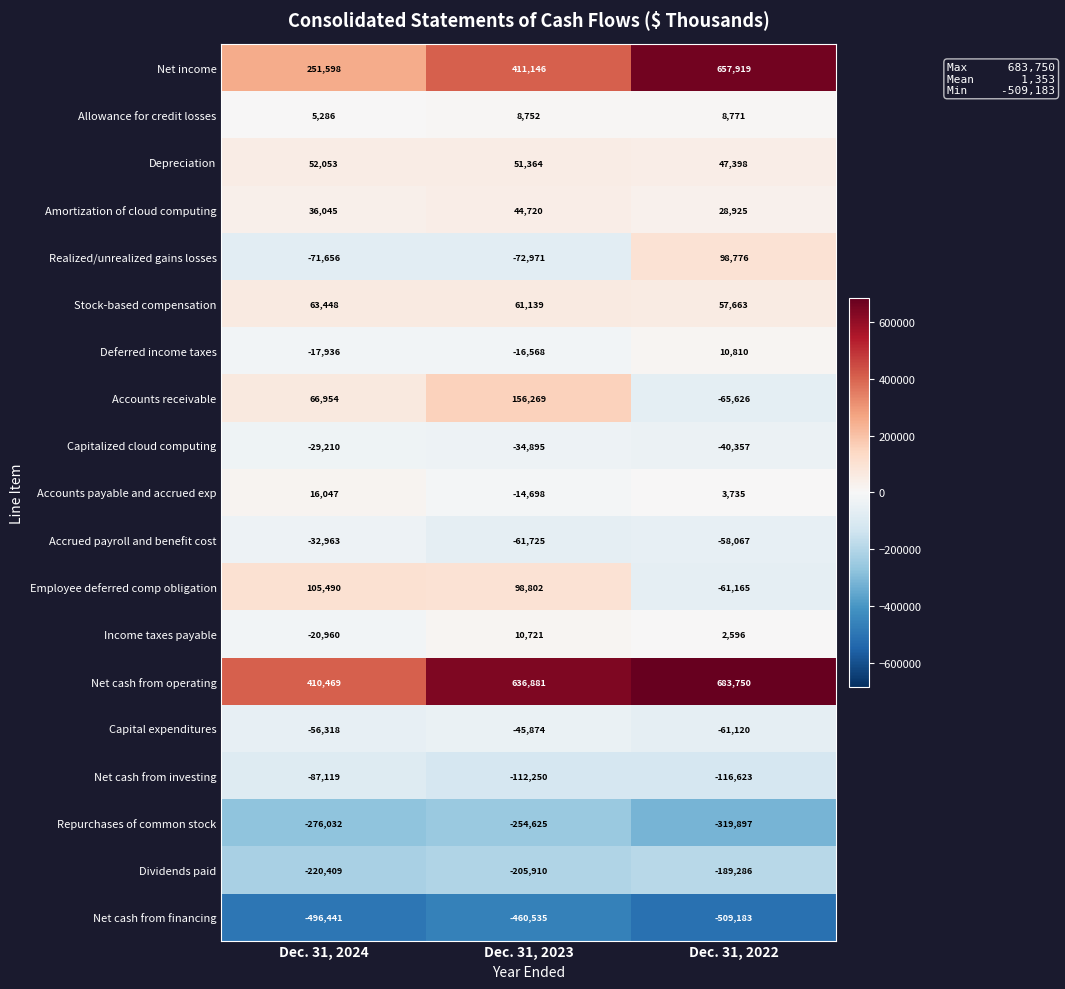

What is the difference between the second highest and minimum values in the Accounts receivable series?

132580